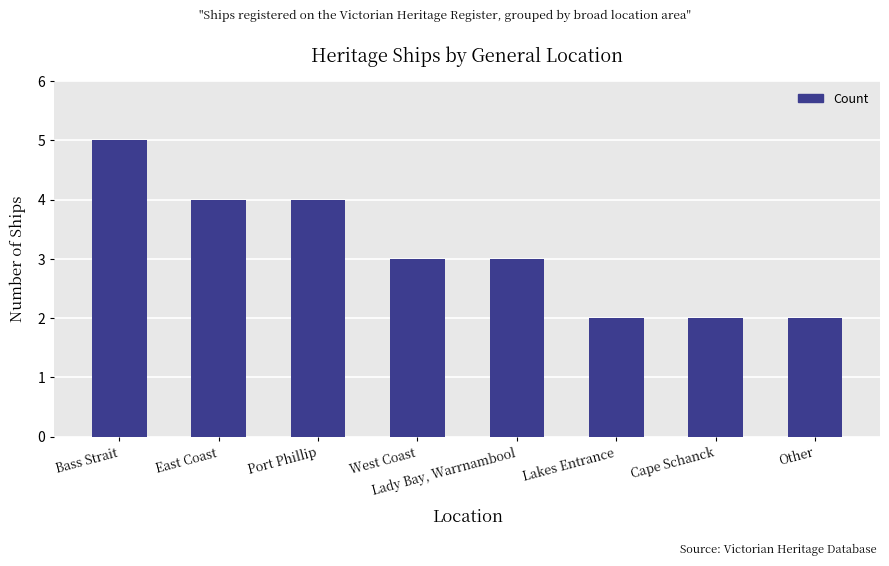

What is the average value?

3